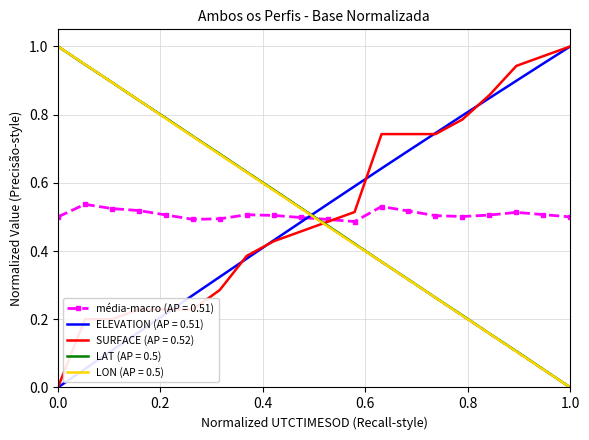

True or false: média-macro (AP = 0.51) and ELEVATION (AP = 0.51) cross at least once.

True